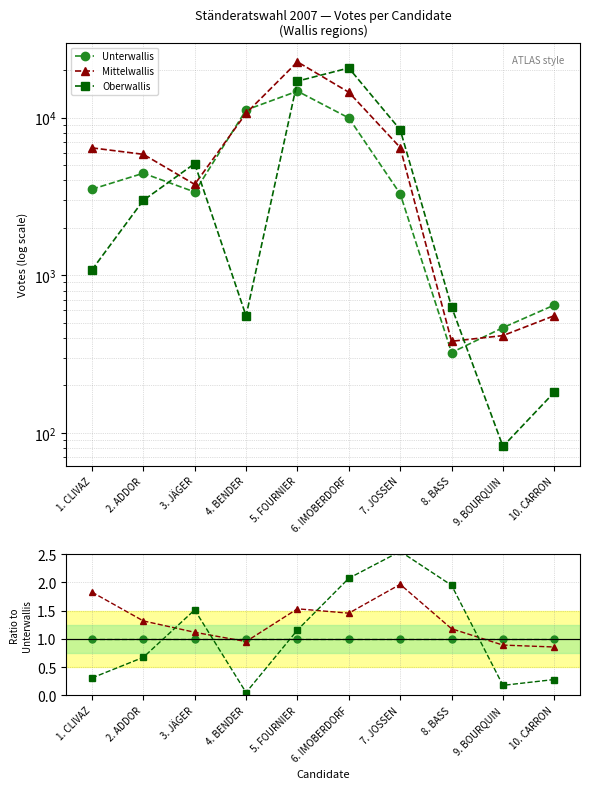

What is the difference between the highest and lowest values at 5. FOURNIER?

0.5